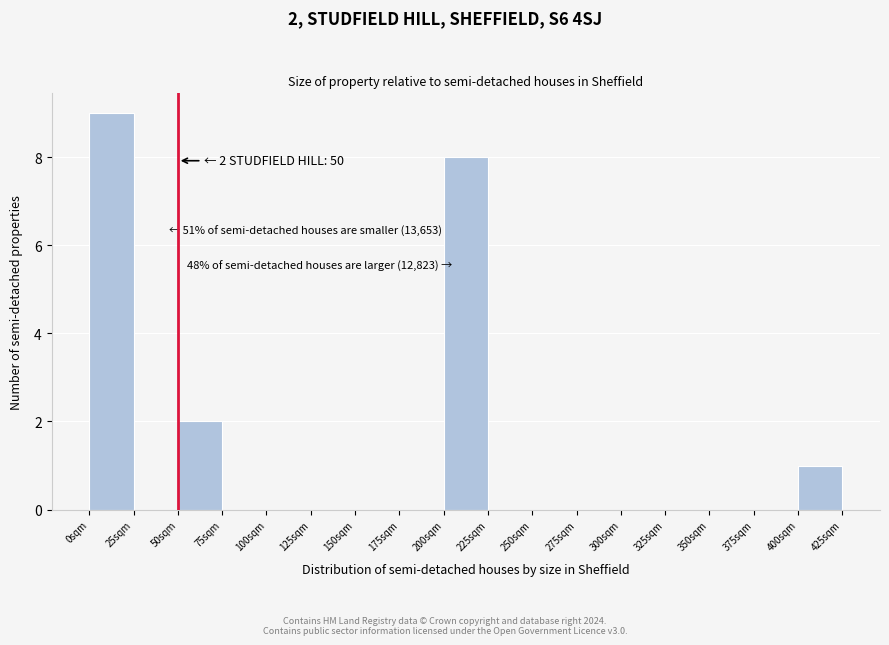

Over which range of the x-axis is the bar tallest?

0 to 25